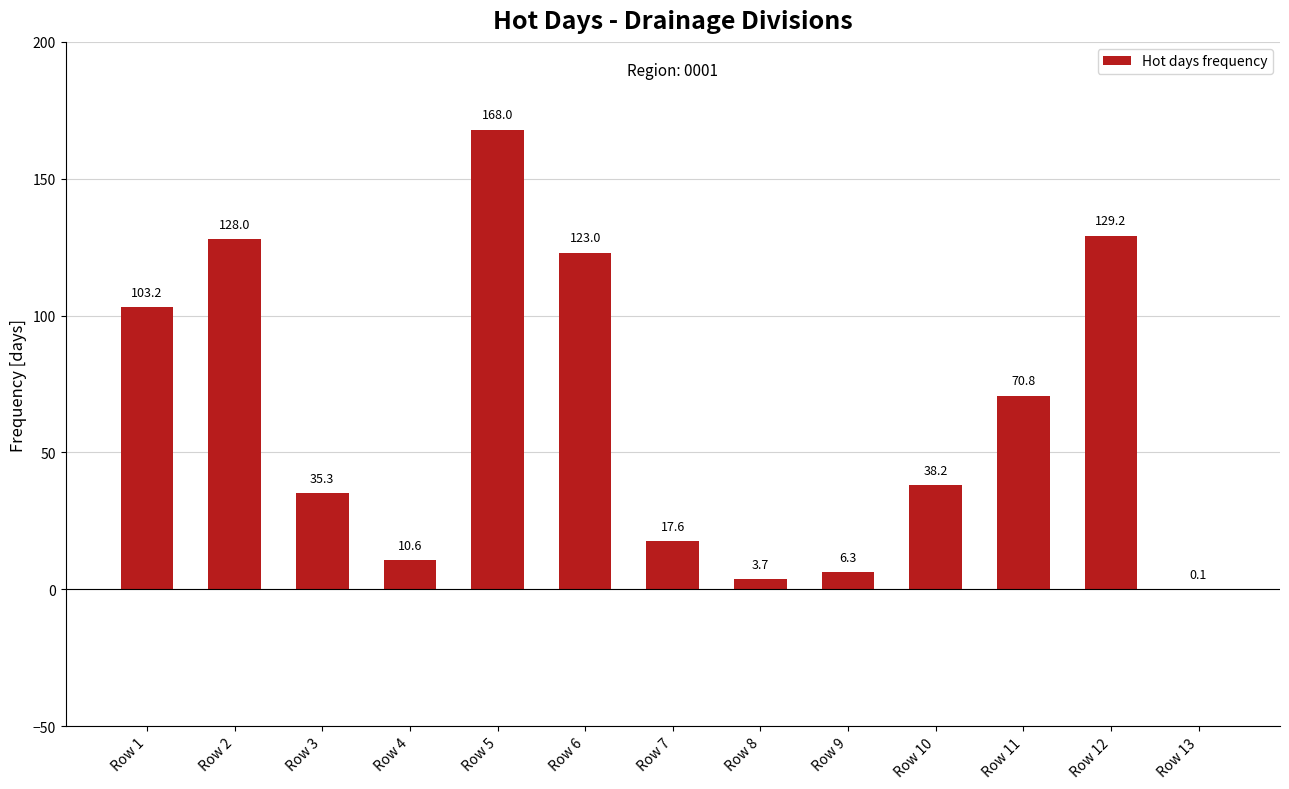

Read the value at Row 6.

123.0